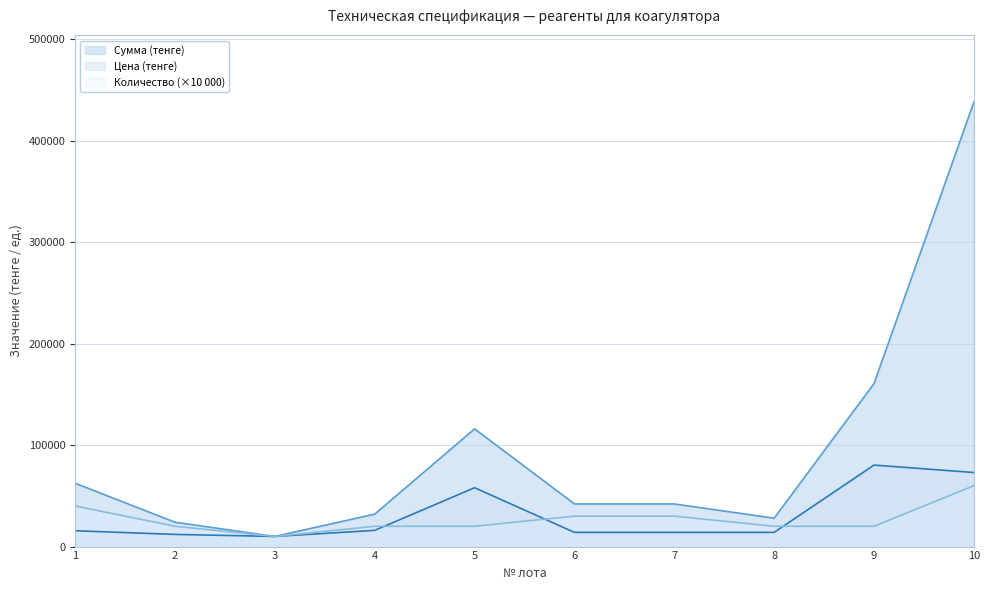

True or false: Количество has more than 2 interior local peaks.

False